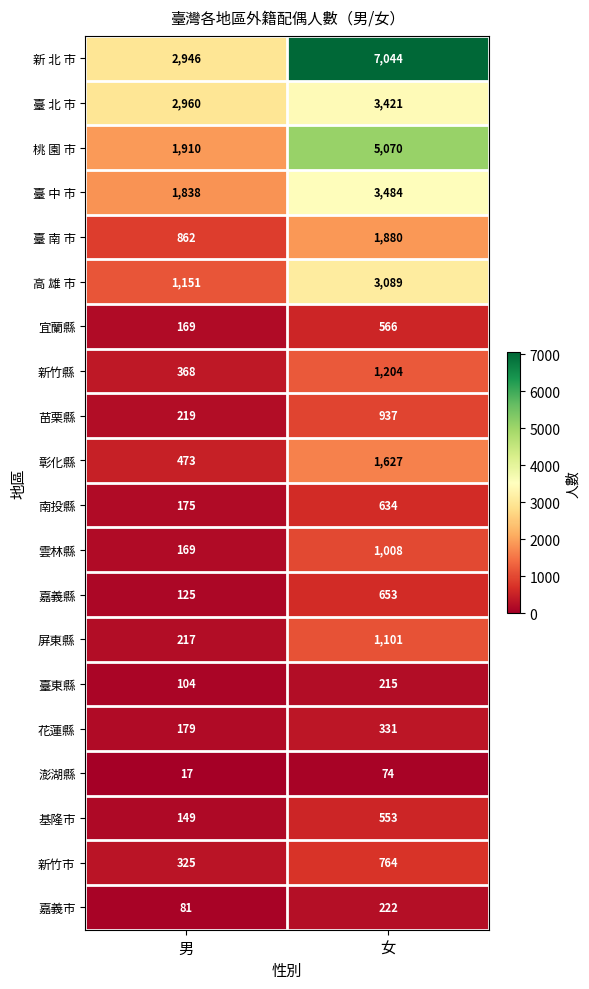

Read the 澎湖縣 value at 男, to the nearest 10.

20